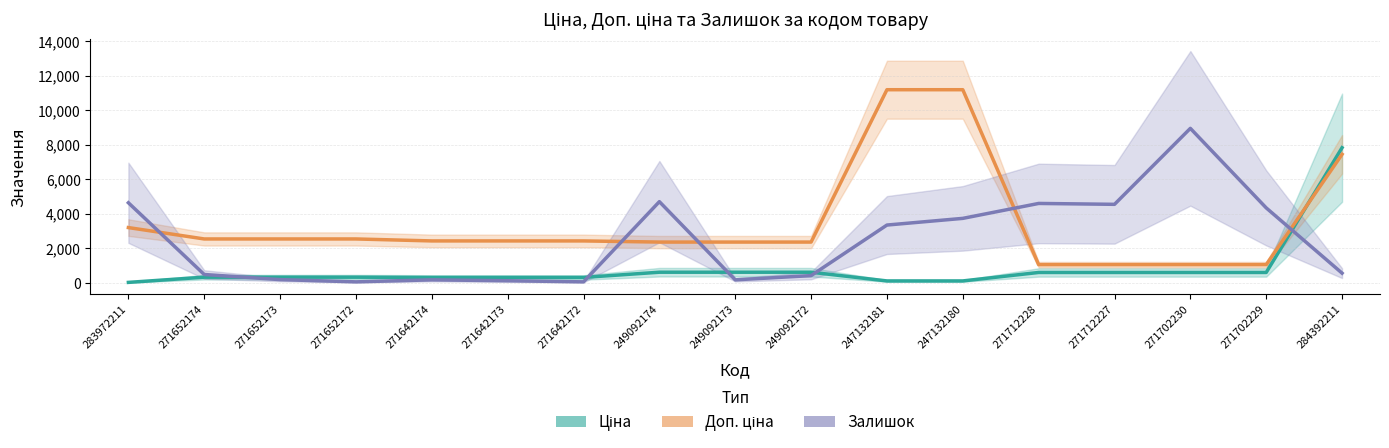

How many data points in Ціна are above 334?

11